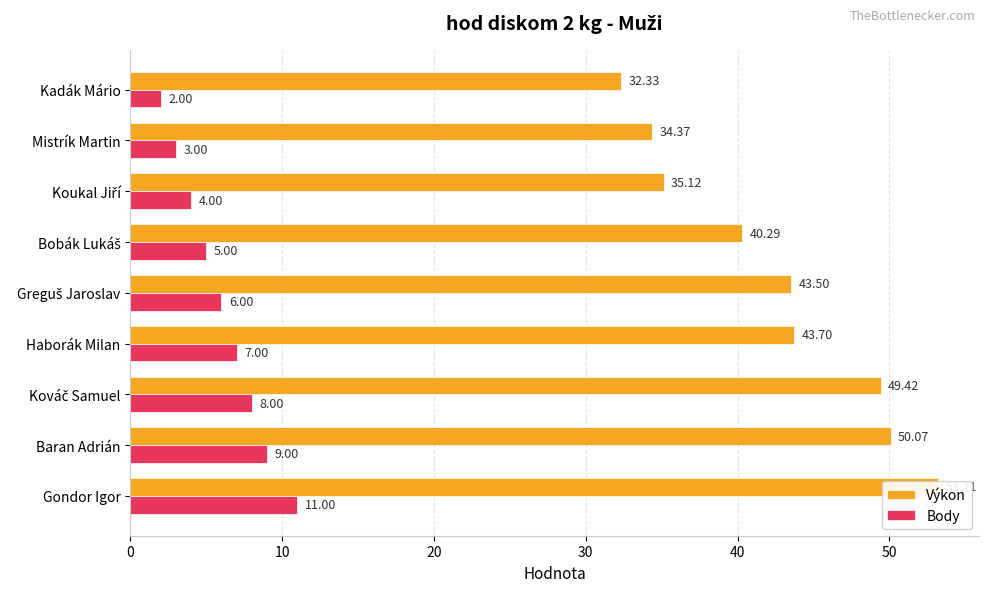

Rank the series by their maximum value, from highest to lowest.

Výkon, Body